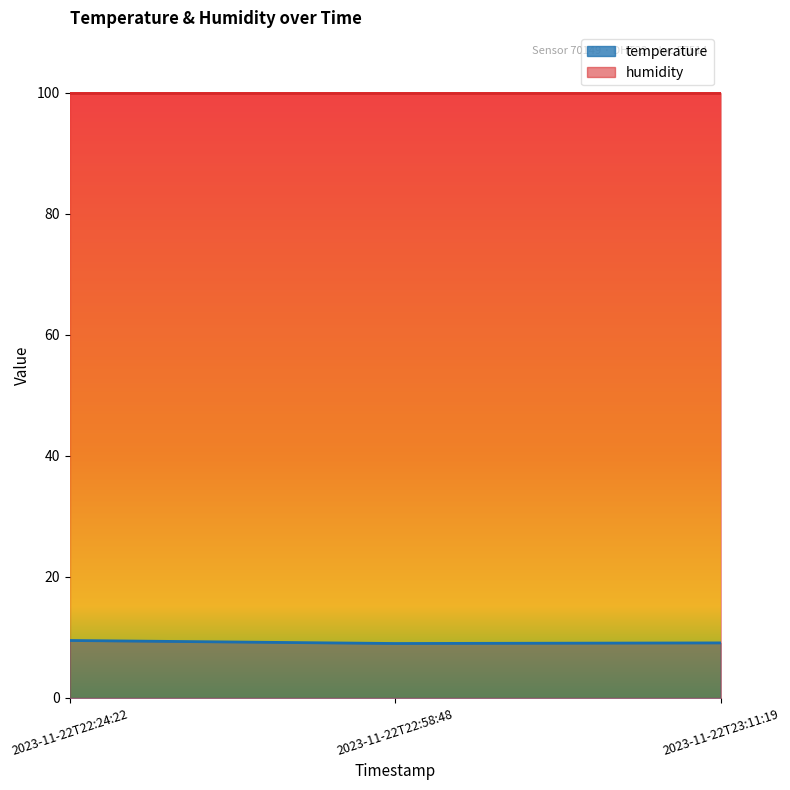

List the labels in order of value, largest first.

2023-11-22T22:24:22, 2023-11-22T23:11:19, 2023-11-22T22:58:48